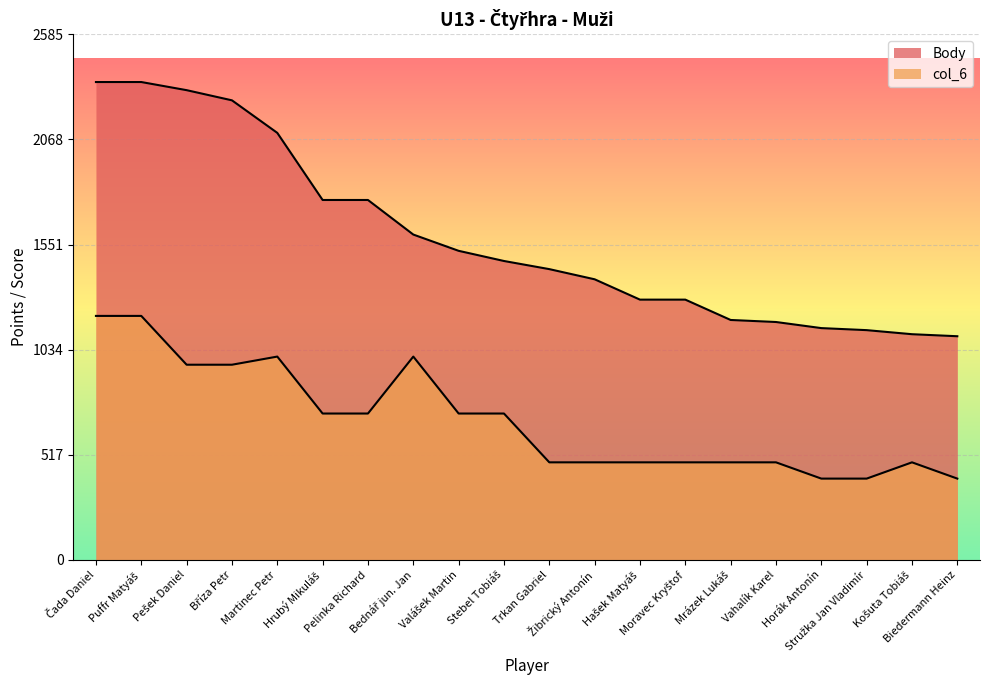

What is the total value across all series at Martinec Petr?

3100